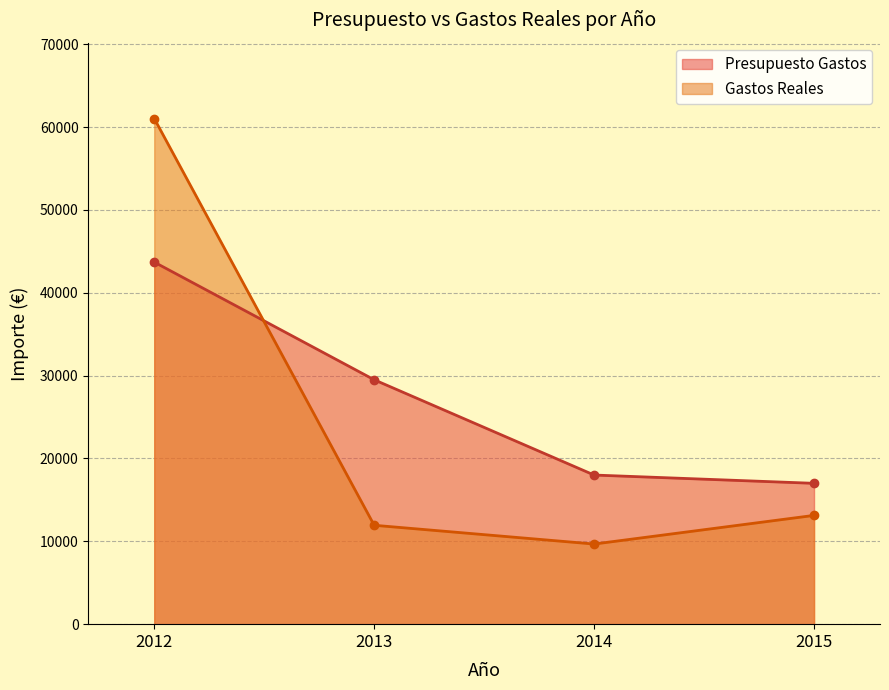

Reading right to left, list all the values displayed in this chart.

Presupuesto Gastos: 2015=17000.0	2014=18000.0	2013=29500.0	2012=43700.0
Gastos Reales: 2015=13129.0	2014=9671.6	2013=11937.3	2012=61033.1